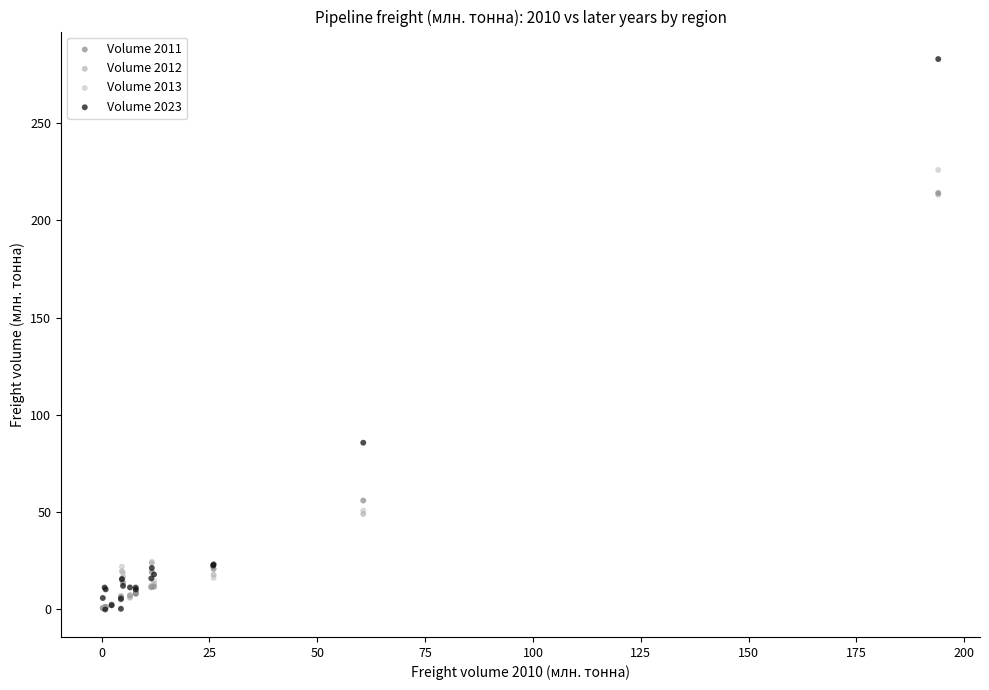

In the Volume 2012 series, what Y value is closest to 106?

49.1